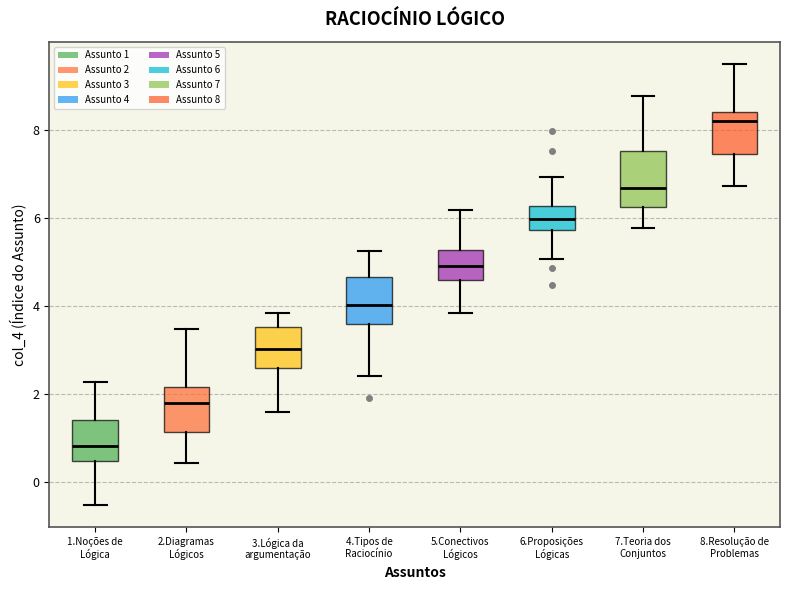

Reading left to right, transcribe this box plot: for each box, give where its median line is, the range the box spans, and where its two whiskers end, as read against the y-axis. The values are not printed on the chart, so give them approximately, as read against the axis.

1.Noções de Lógica: median 0.8, box 0.4 to 1.4, whiskers -0.6 to 2.2
2.Diagramas Lógicos: median 1.8, box 1.2 to 2.2, whiskers 0.4 to 3.4
3.Lógica da argumentação: median 3.0, box 2.6 to 3.6, whiskers 1.6 to 3.8
4.Tipos de Raciocínio: median 4.0, box 3.6 to 4.6, whiskers 2.4 to 5.2
5.Conectivos Lógicos: median 5.0, box 4.6 to 5.2, whiskers 3.8 to 6.2
6.Proposições Lógicas: median 6.0, box 5.8 to 6.2, whiskers 5.0 to 7.0
7.Teoria dos Conjuntos: median 6.6, box 6.2 to 7.6, whiskers 5.8 to 8.8
8.Resolução de Problemas: median 8.2, box 7.4 to 8.4, whiskers 6.8 to 9.4